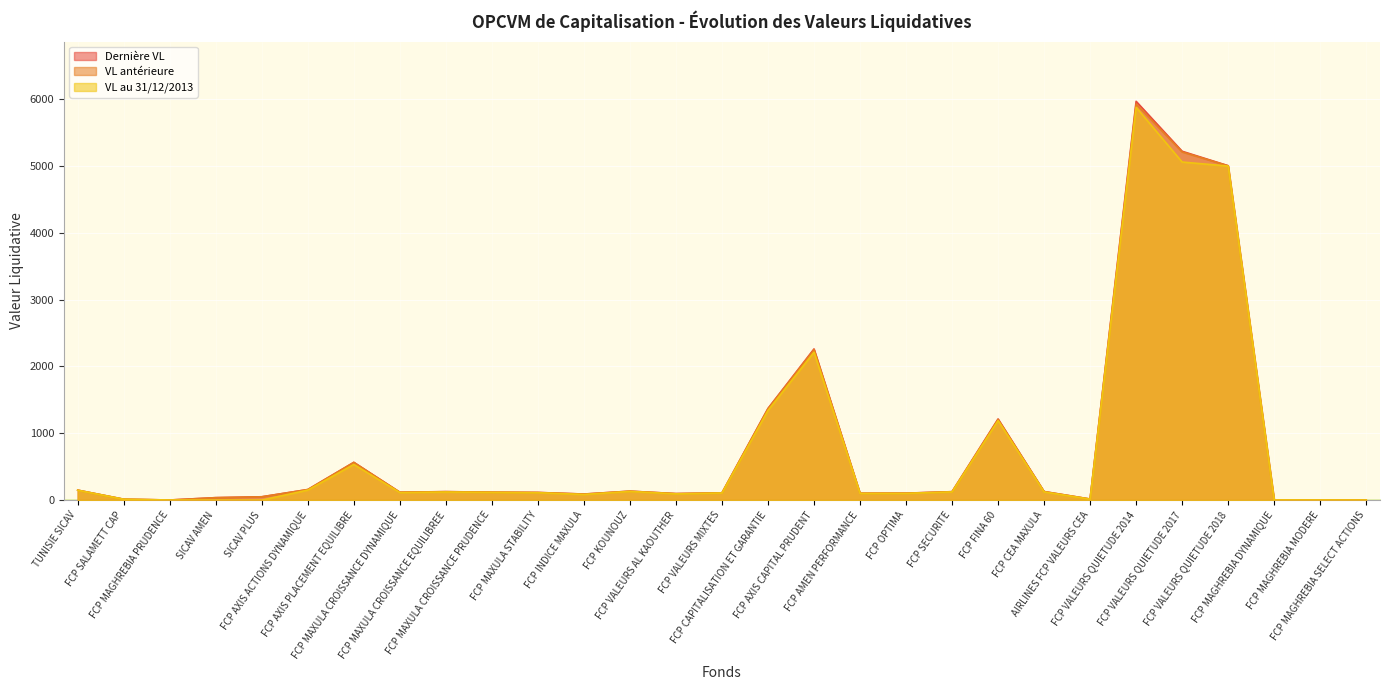

Rank the series at FCP FINA 60 from highest to lowest value.

Dernière VL, VL antérieure, VL au 31/12/2013